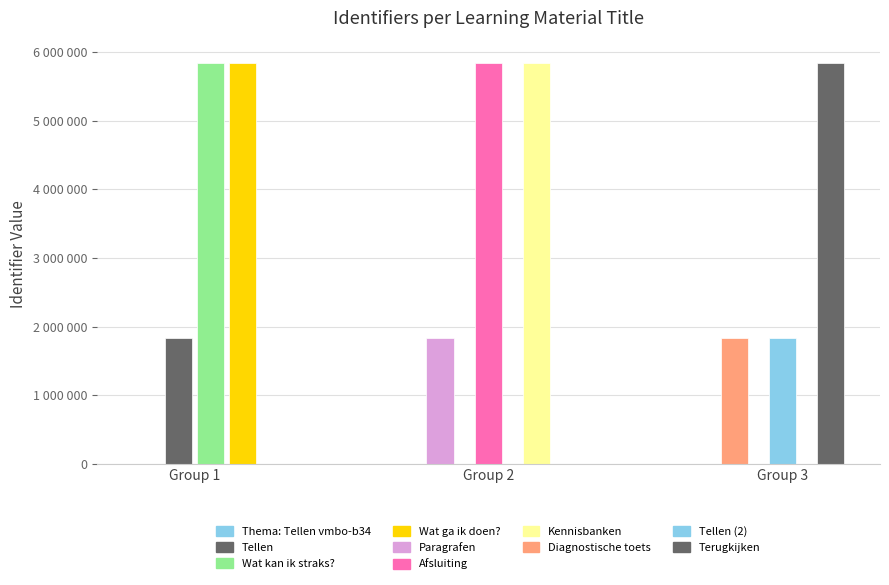

What is the sum of the values at Terugkijken and Wat kan ik straks??

11668087